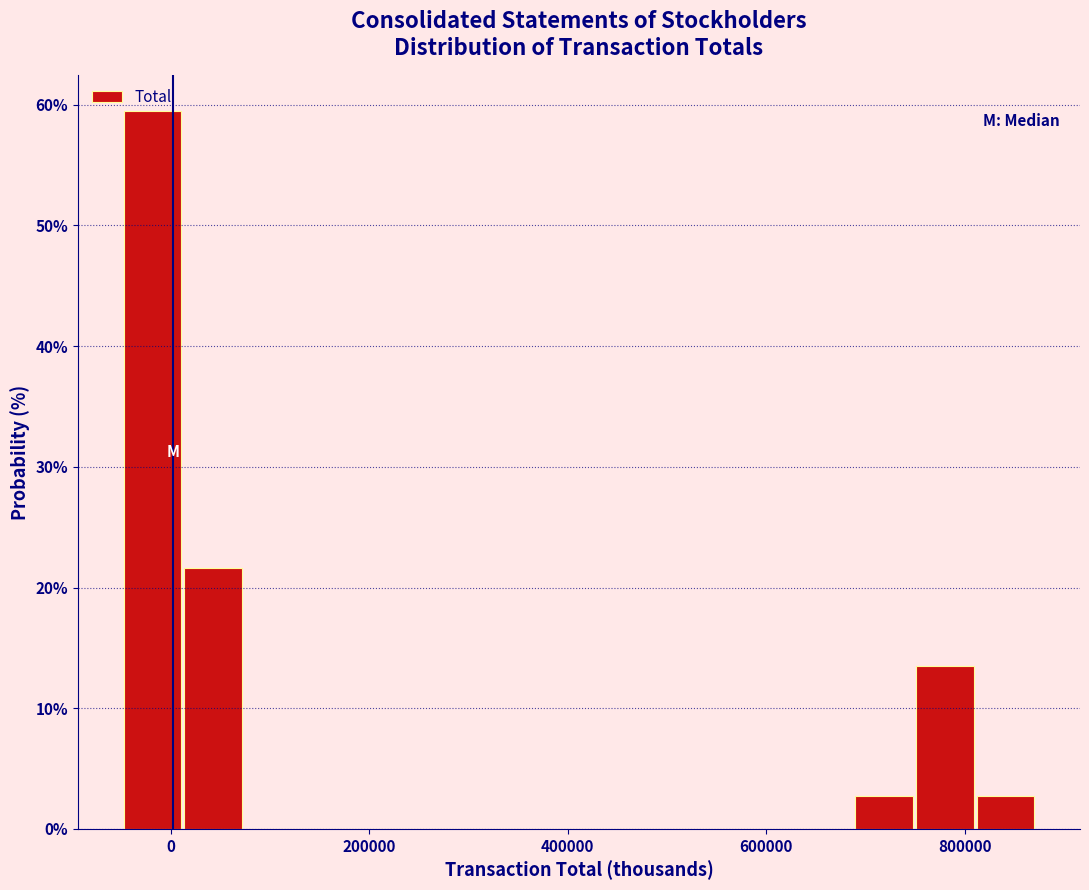

Around what value on the x-axis is the tallest bar? Give the approximate position of its centre, as read against the axis.

-20000